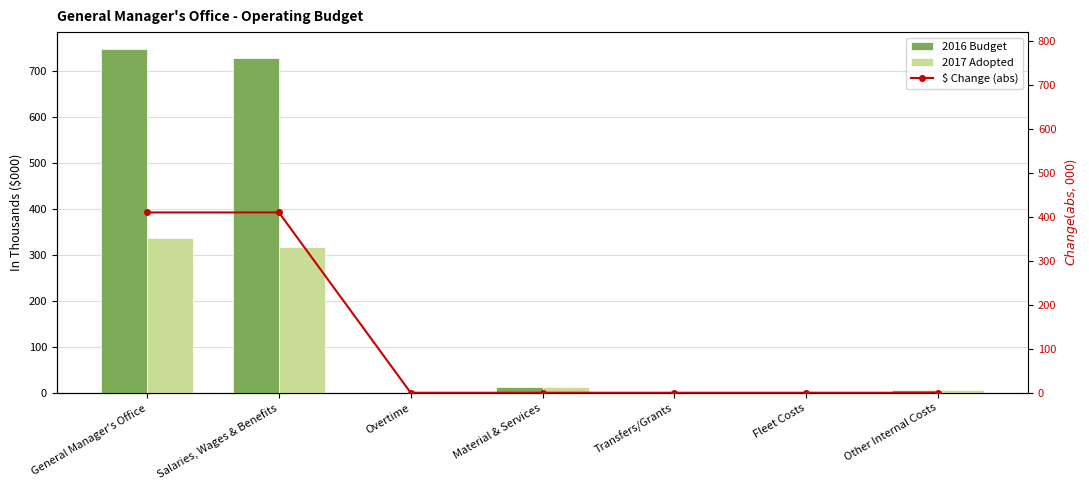

At which category is the sum across all series the highest?

General Manager's Office